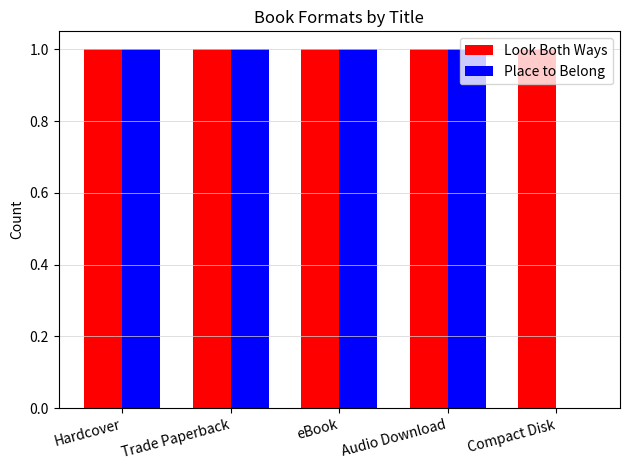

Reading left to right, list all the values displayed in this chart.

Look Both Ways: Hardcover=1	Trade Paperback=1	eBook=1	Audio Download=1	Compact Disk=1
Place to Belong: Hardcover=1	Trade Paperback=1	eBook=1	Audio Download=1	Compact Disk=0